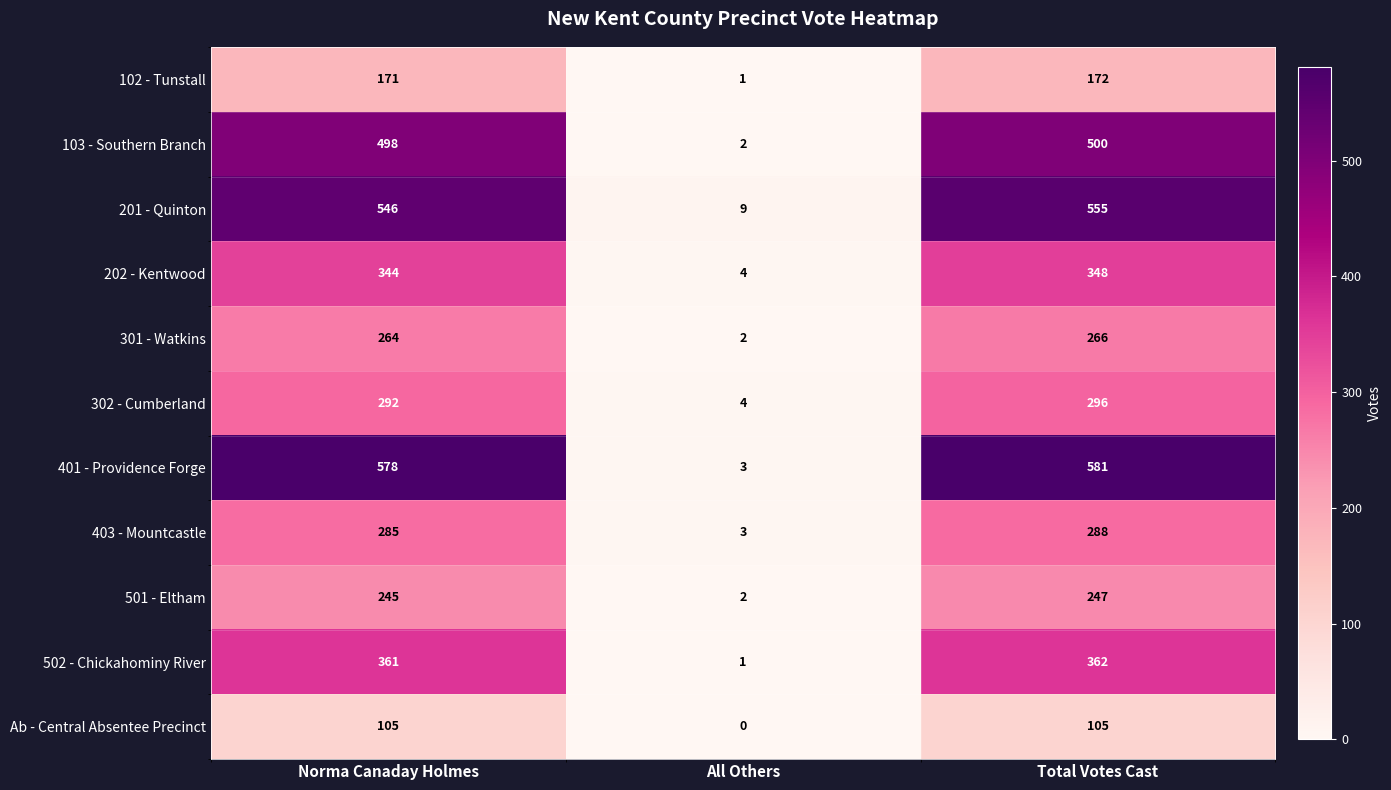

Between Norma Canaday Holmes and All Others, which series saw the biggest shift?

401 - Providence Forge